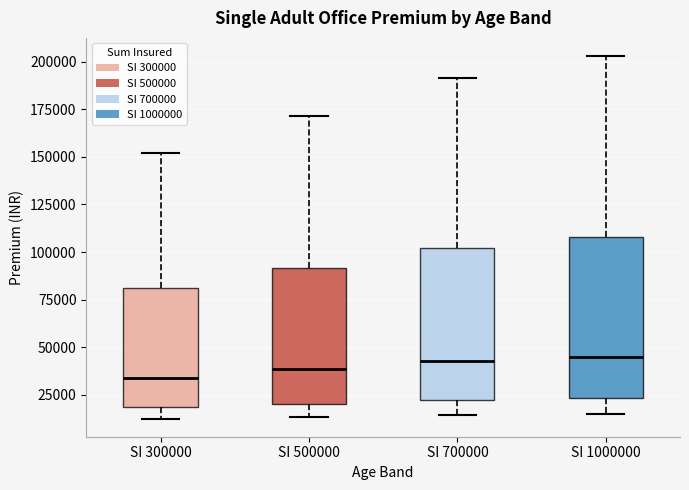

Where is the lower edge of the box for SI 700000 on the y-axis? The values are not printed on the chart, so give them approximately, as read against the axis.

20000